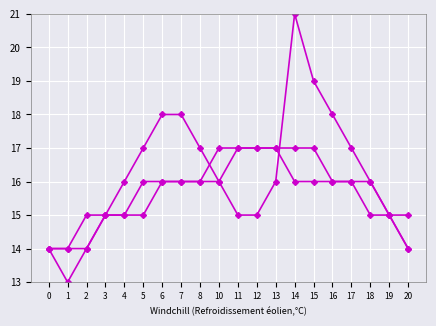

How many distinct data groups are displayed?

3